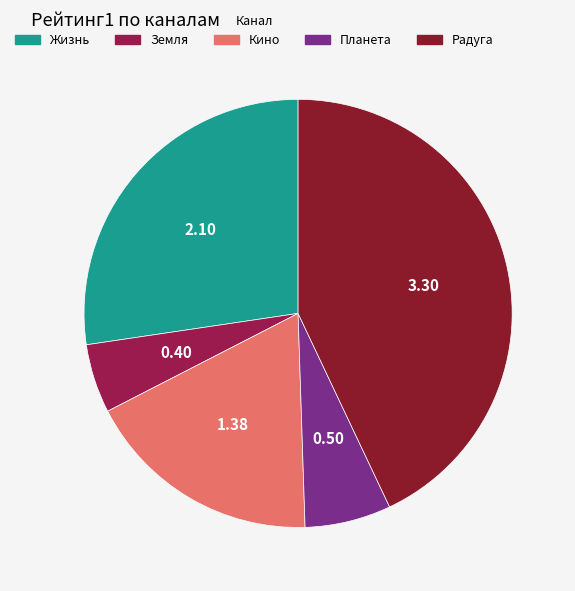

Combined, do Земля and Планета account for over 50%?

No